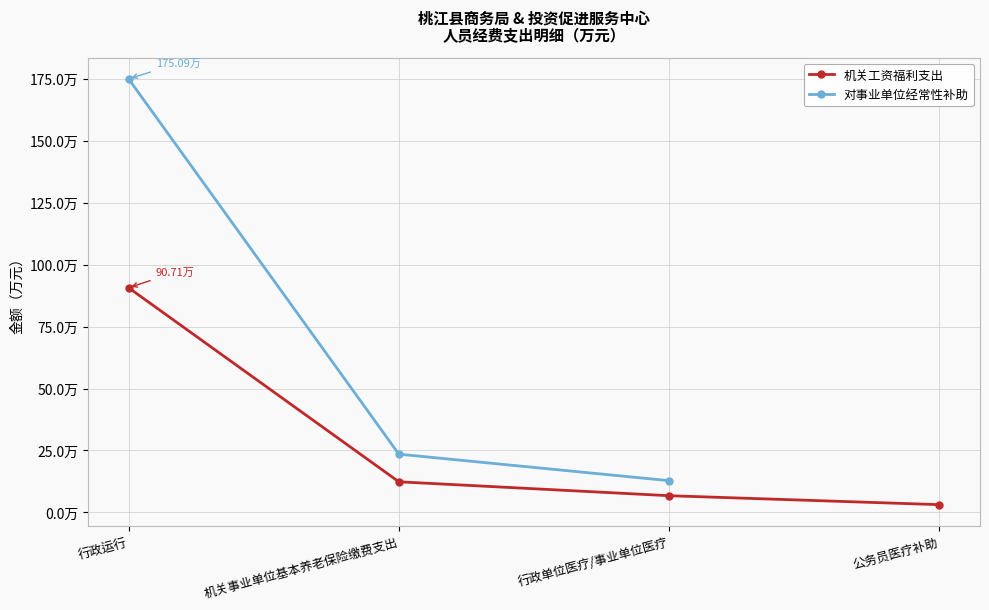

Which series has the largest range (max minus min)?

对事业单位经常性补助